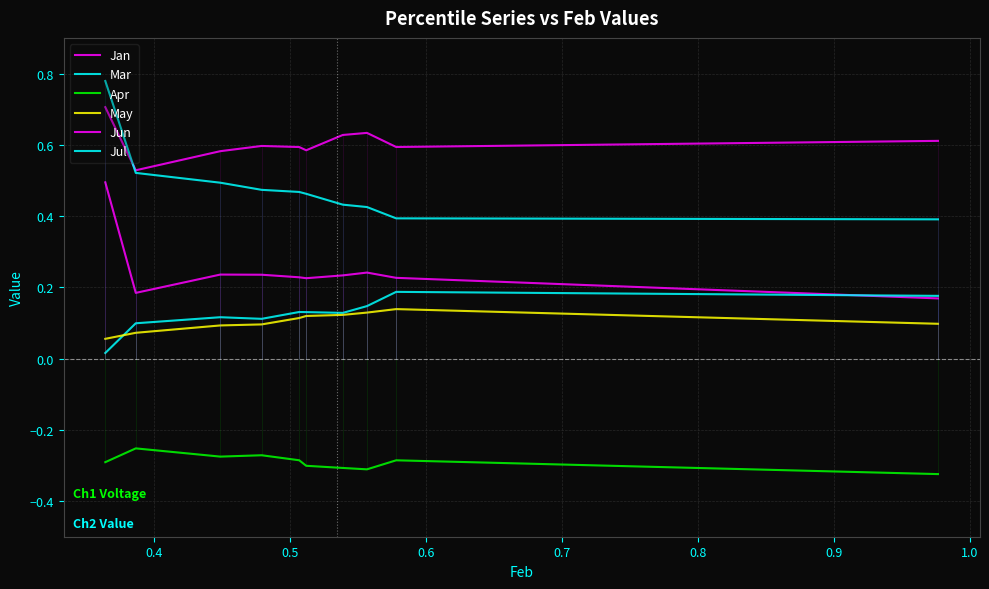

What is the value of the May point at the 8th from the left?

0.1